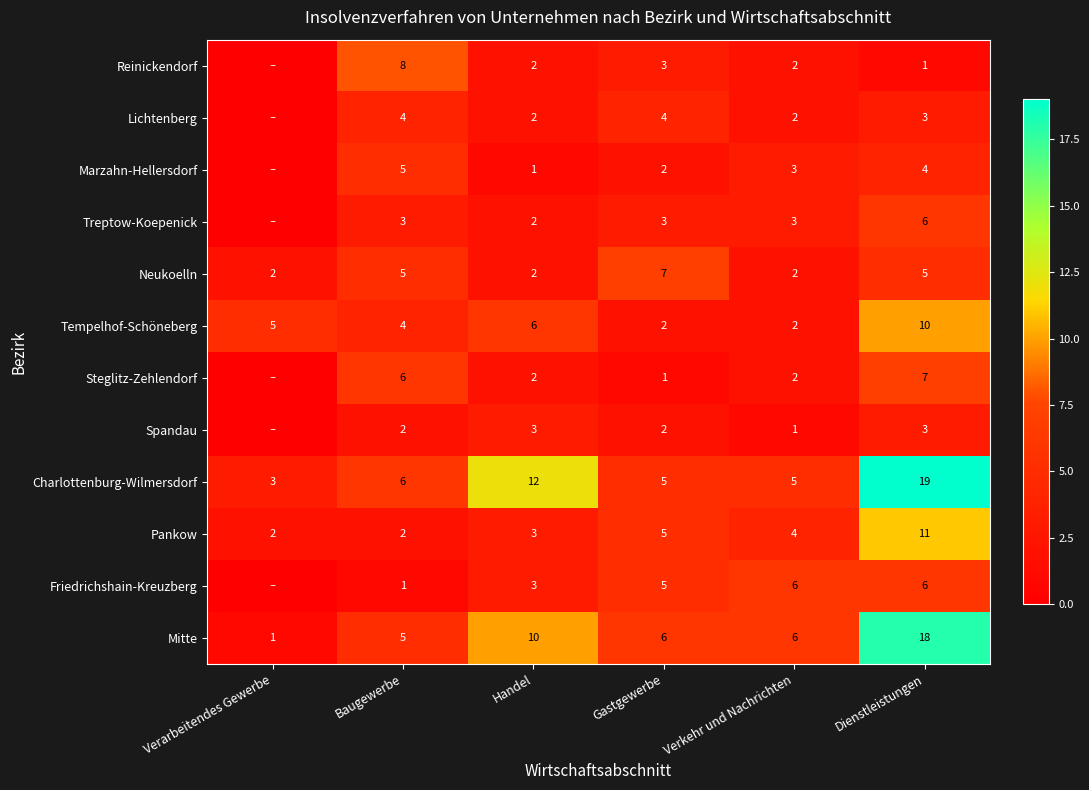

How many data points in Reinickendorf are less than 2?

2